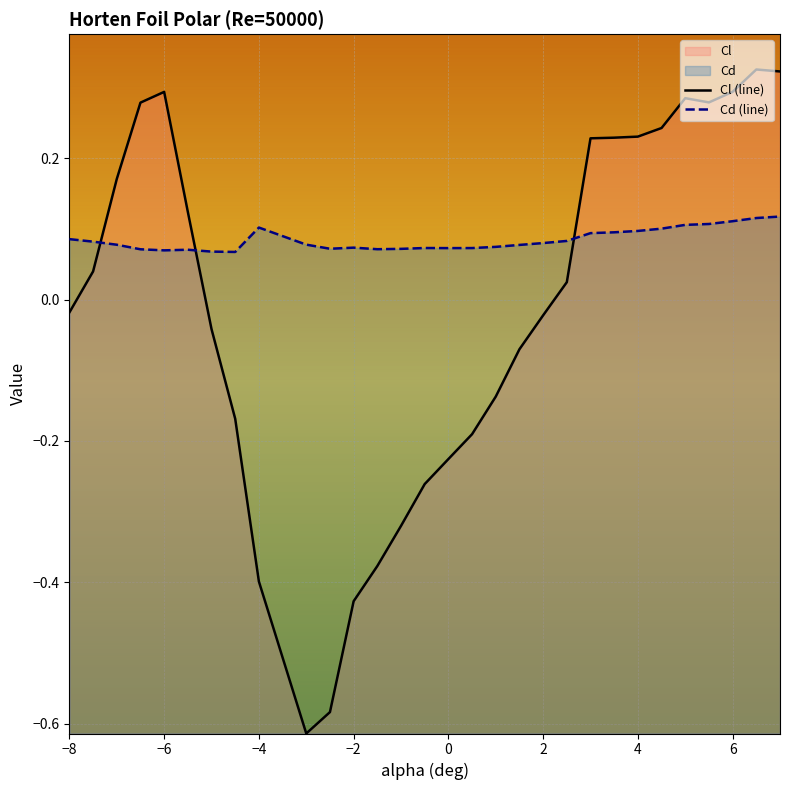

Which series has the widest spread of values?

Cl (line)